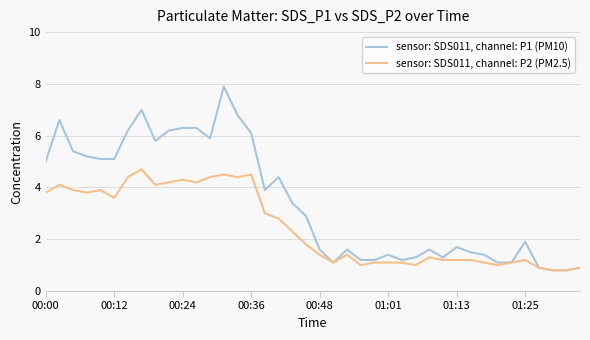

What is the highest value of the sensor: SDS011, channel: P2 (PM2.5) series?

4.7